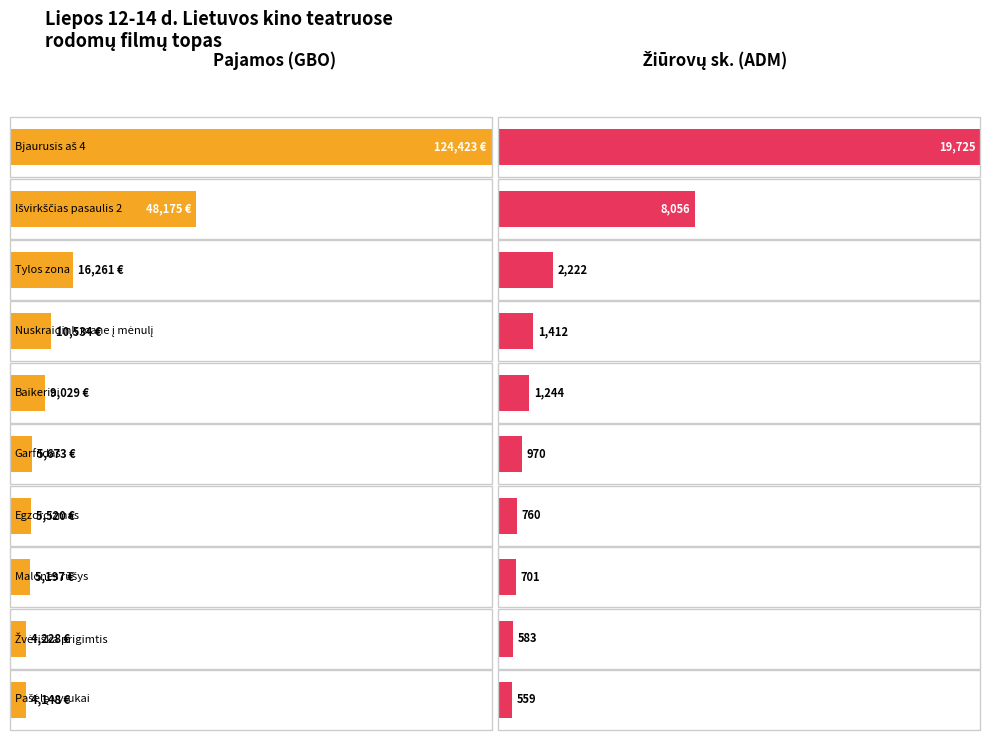

List the series in order of their overall mean, highest first.

Pajamos (GBO), Žiūrovų sk. (ADM)